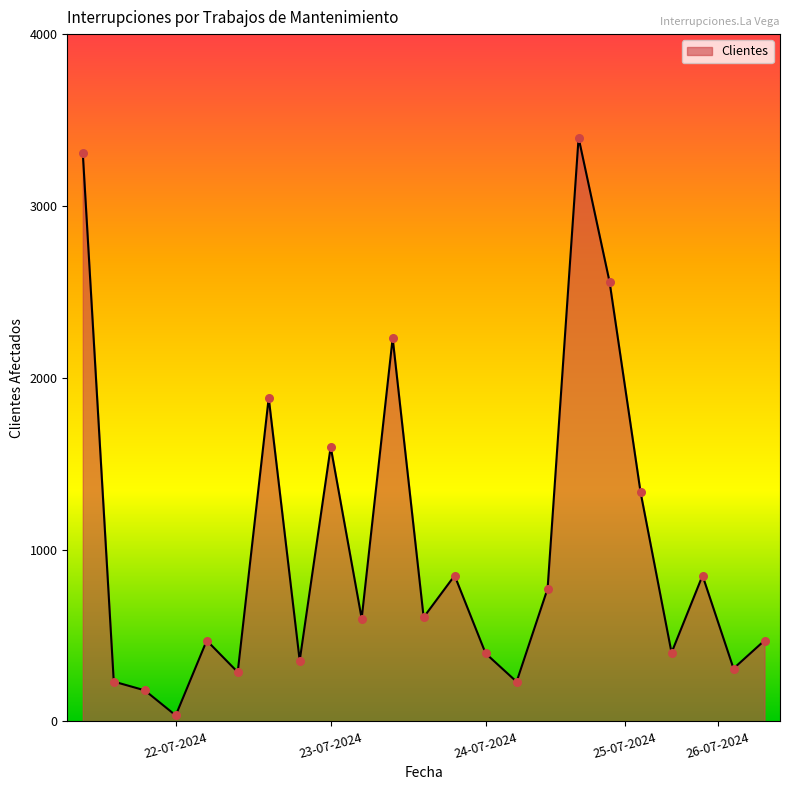

What is the maximum value shown in the chart?

3397